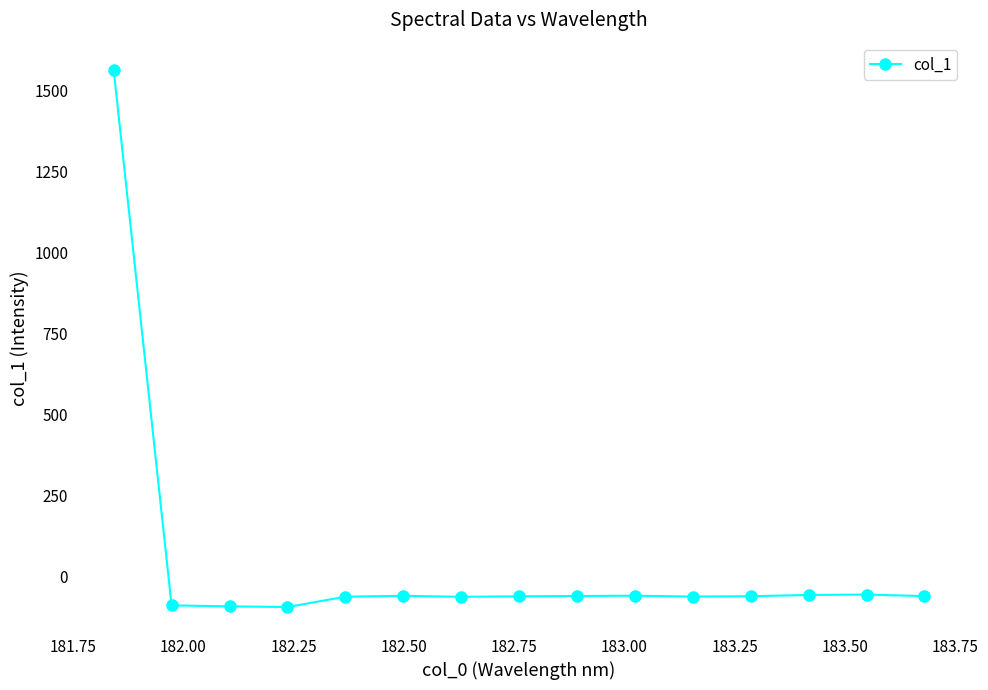

What is the minimum value shown in the chart?

-93.4